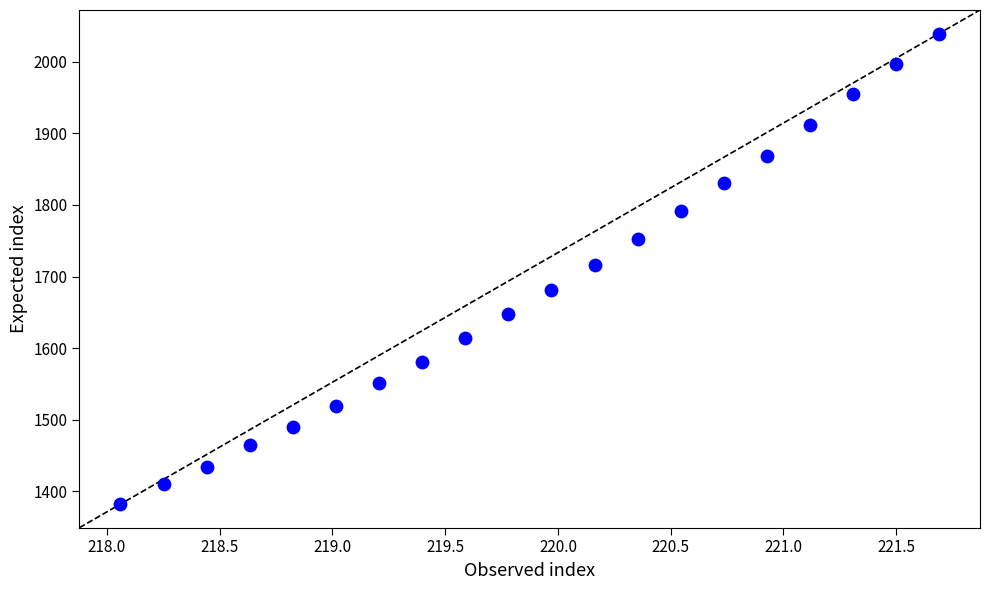

What is the range of X values (max minus min)?

3.6